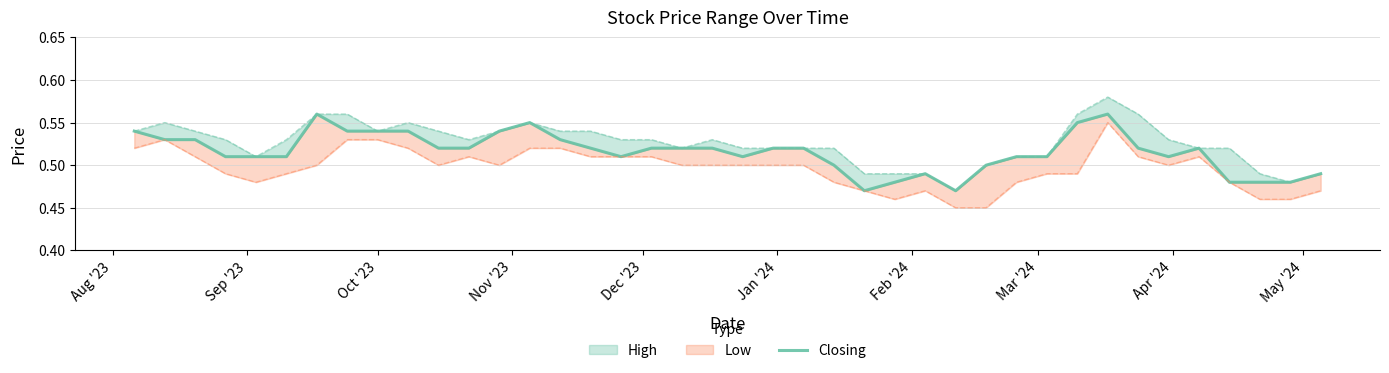

Reading right to left, list all the values displayed in this chart.

0.5	0.5	0.5	0.5	0.5	0.5	0.5	0.6	0.6	0.5	0.5	0.5	0.5	0.5	0.5	0.5	0.5	0.5	0.5	0.5	0.5	0.5	0.5	0.5	0.5	0.5	0.6	0.5	0.5	0.5	0.5	0.5	0.5	0.6	0.5	0.5	0.5	0.5	0.5	0.5